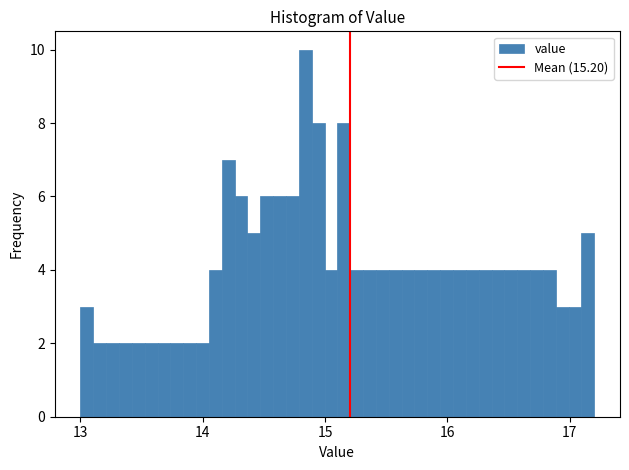

Around what value on the x-axis is the tallest bar? Give the approximate position of its centre, as read against the axis.

14.8